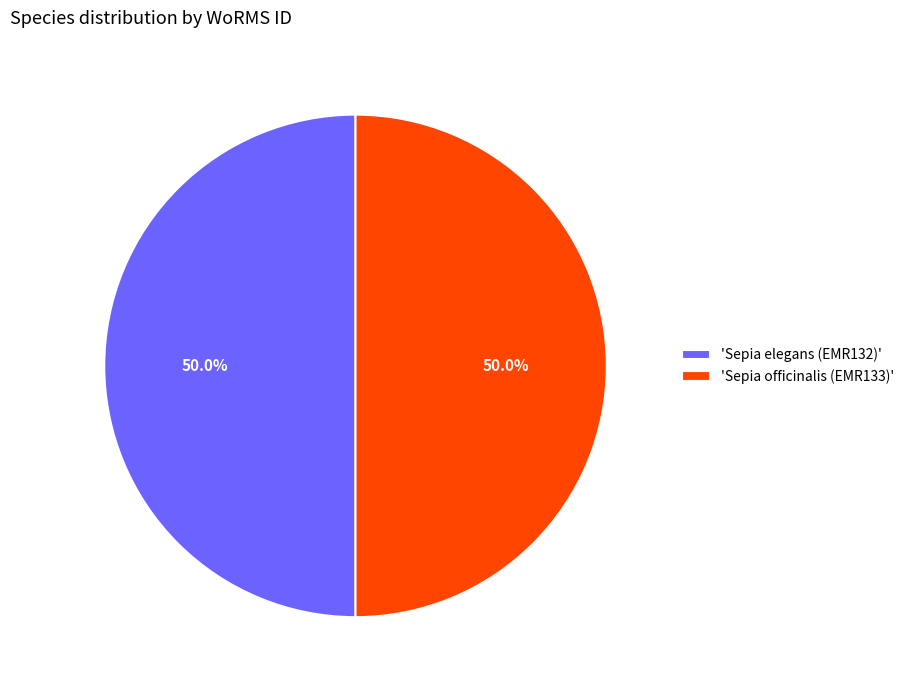

Approximately how many times larger is the value at 'Sepia officinalis (EMR133)' compared to 'Sepia elegans (EMR132)'?

1.0